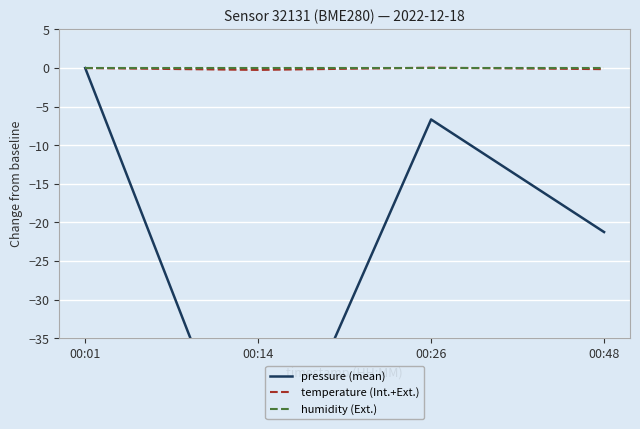

At how many categories does at least one series exceed -48?

4